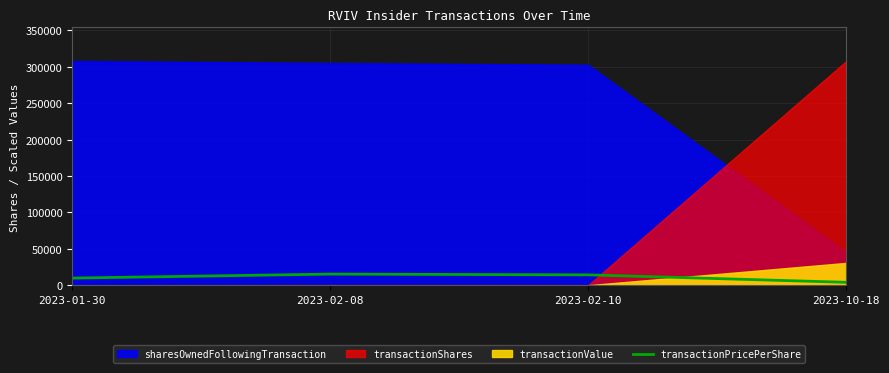

True or false: transactionPricePerShare has more than 1 interior local peaks.

False